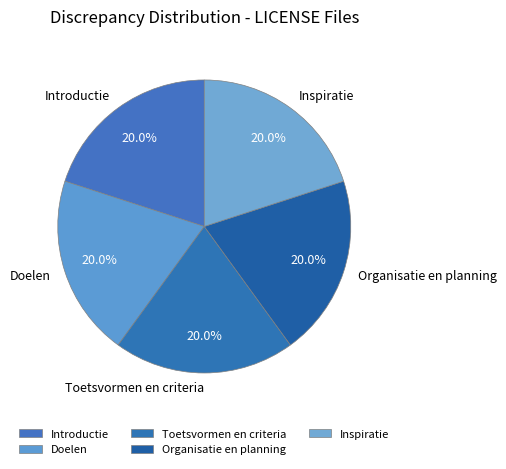

Is it true that Inspiratie is 20% of the pie?

True